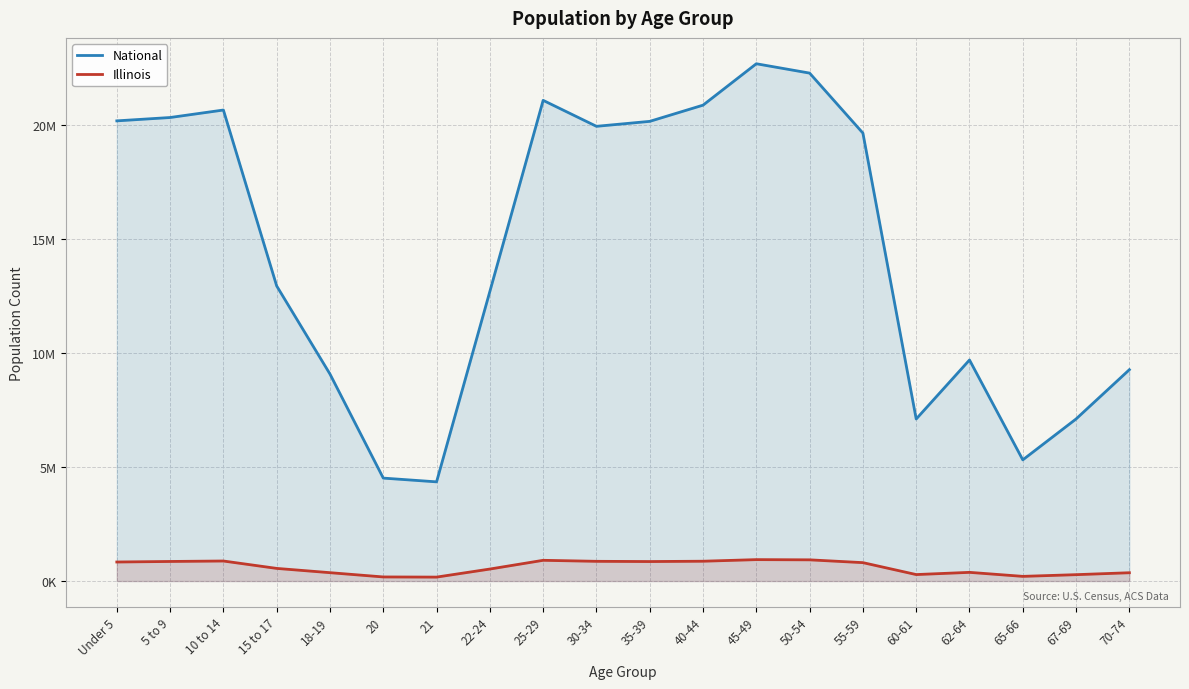

True or false: Illinois and National cross at least once.

False